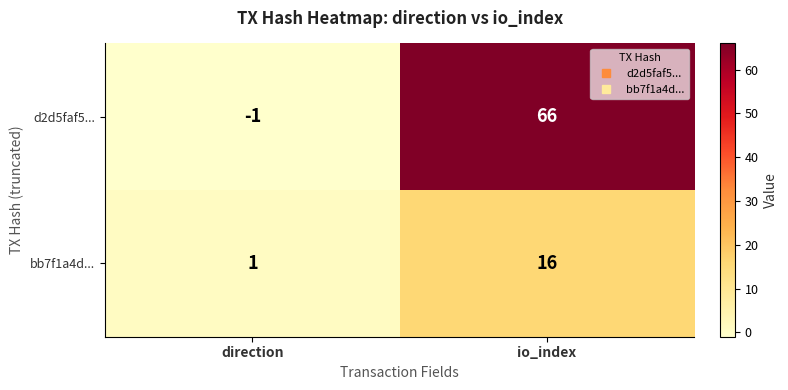

What is the highest value of the bb7f1a4d... series?

16